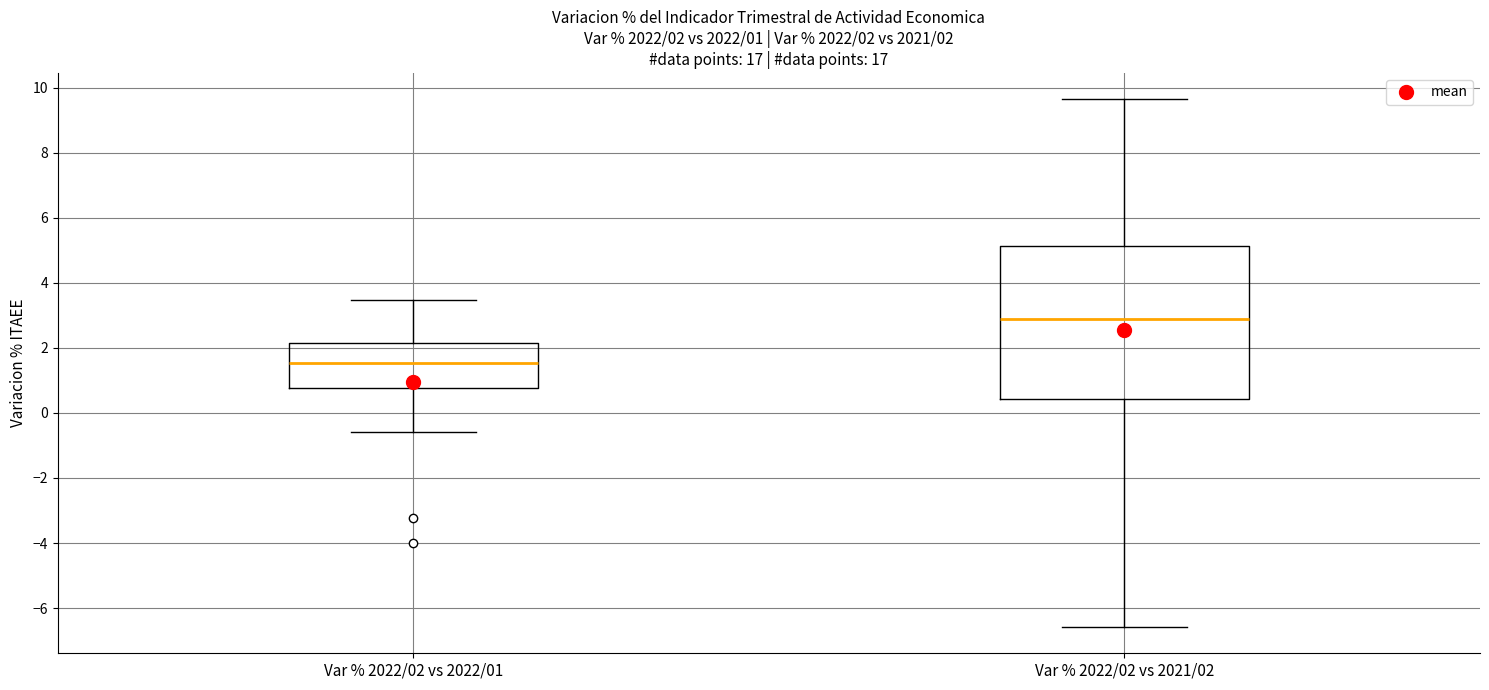

Which box is the tallest, from its lower edge to its upper edge?

Var % 2022/02 vs 2021/02